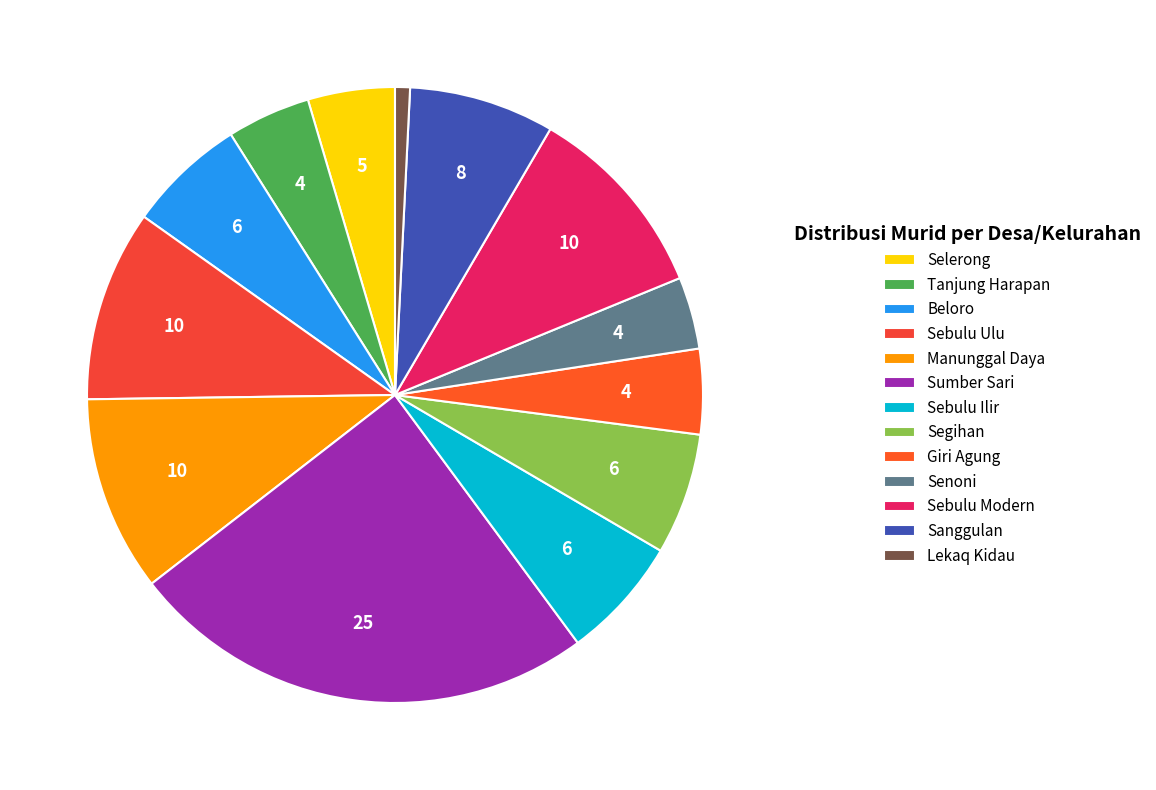

Combined, do Segihan and Sebulu Modern account for over 50%?

No